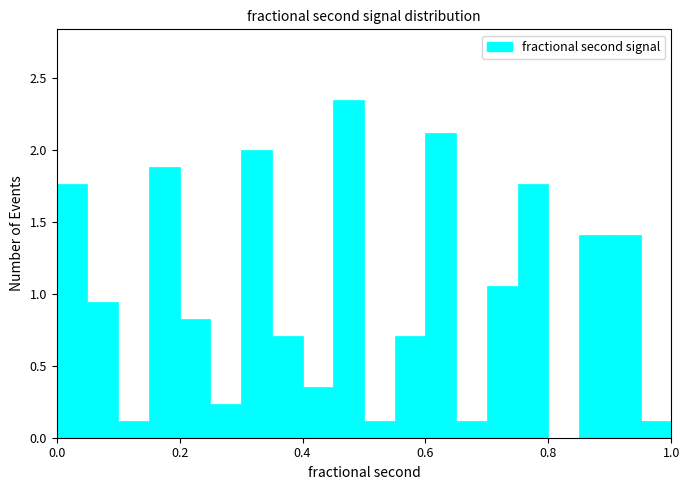

Around what value on the x-axis is the tallest bar? Give the approximate position of its centre, as read against the axis.

0.48